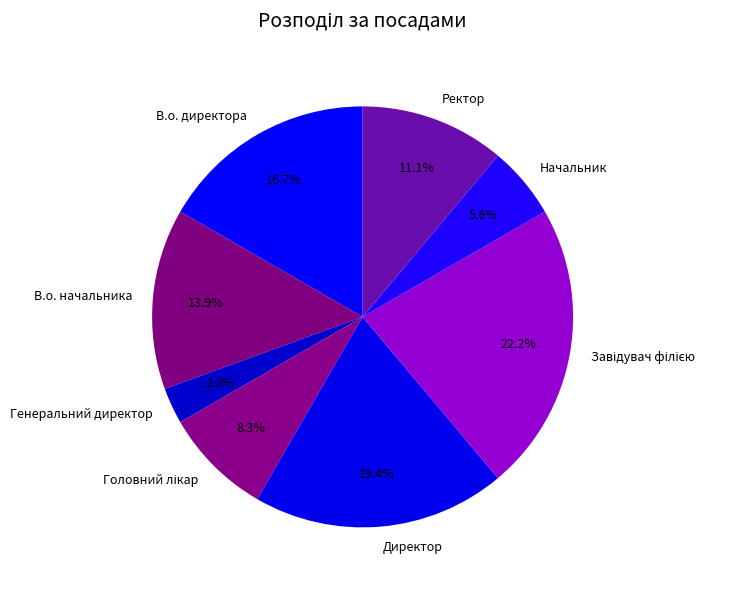

What is the ratio of the value at В.о. директора to the value at Директор?

0.9